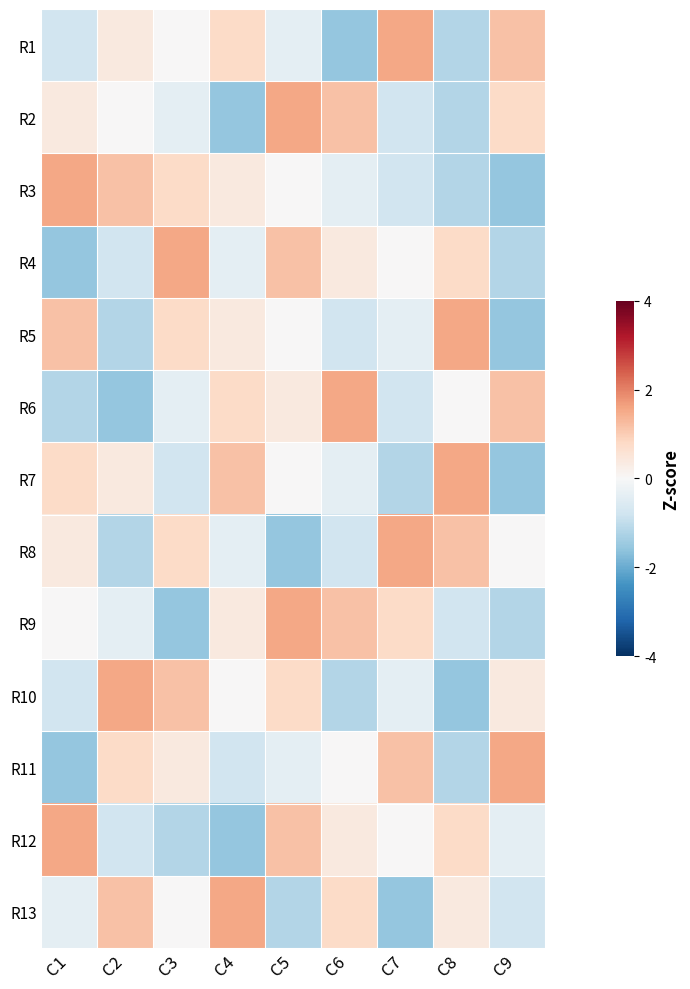

At how many categories does at least one series exceed -1?

9